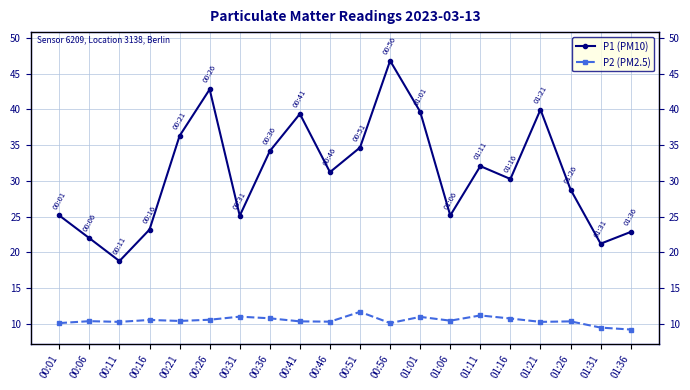

Between 00:51 and 01:31, which series saw the biggest shift?

P1 (PM10)